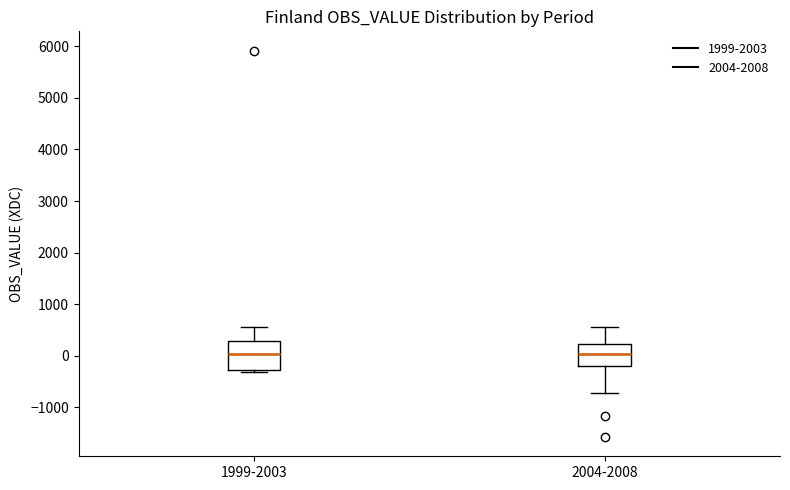

Reading left to right, read every box against the y-axis: the position of its median line, the range the box covers, and the ends of its whiskers. The values are not printed on the chart, so give them approximately, as read against the axis.

1999-2003: median 0, box -300 to 300, whiskers -300 (just below the box's lower edge) to 600
2004-2008: median 0, box -200 to 200, whiskers -700 to 600